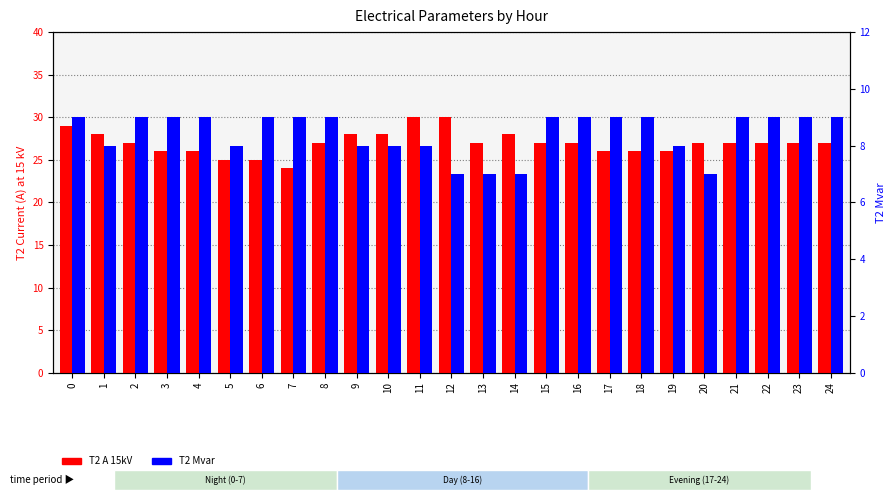

What is the value of the T2 Mvar bar at the 4th from the left?

9